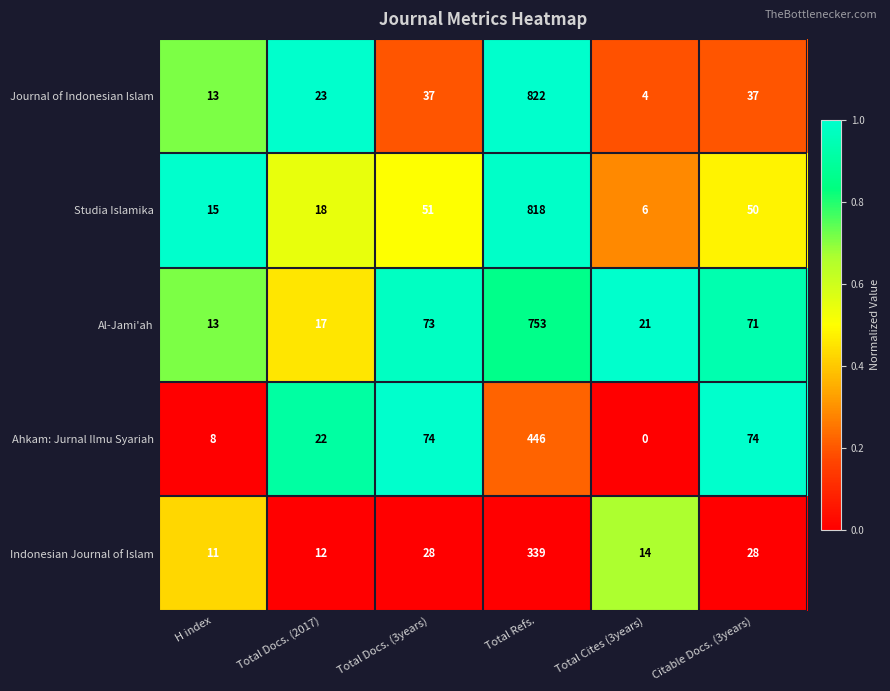

Which series has the widest spread of values?

Journal of Indonesian Islam